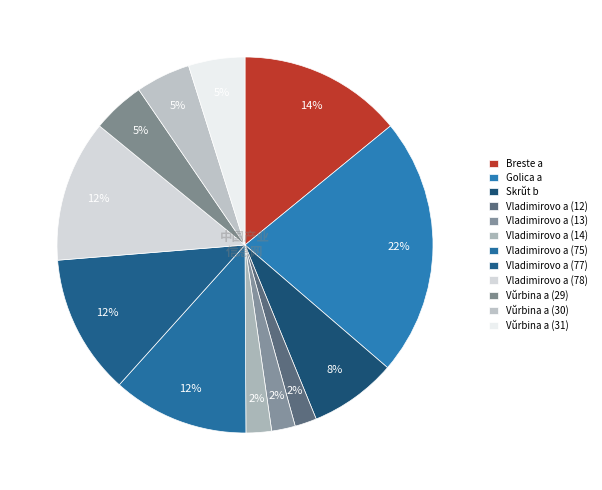

Combined, do Vŭrbina a (31) and Vladimirovo a (14) account for over 50%?

No